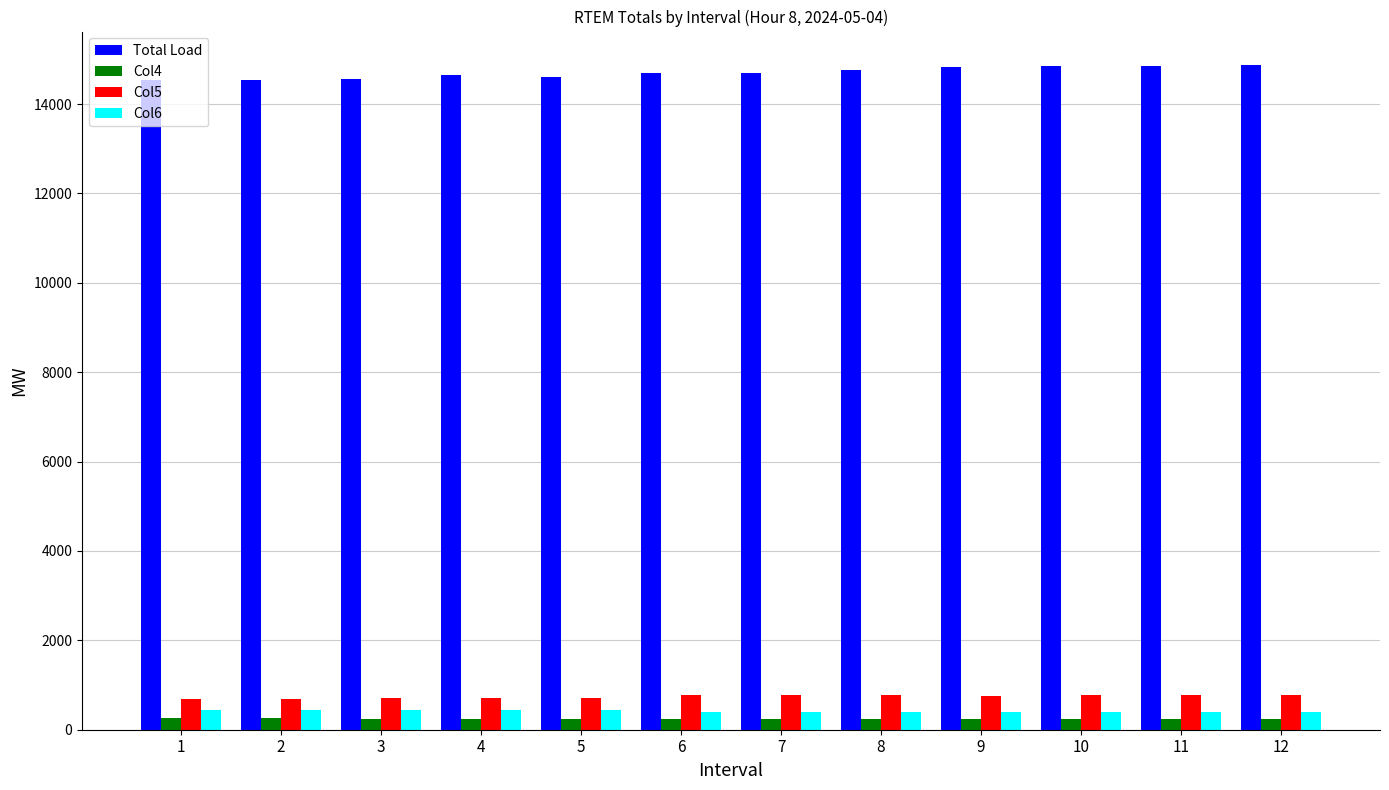

Is the value of Col5 at 9 greater than the value of Col6 at 5?

Yes